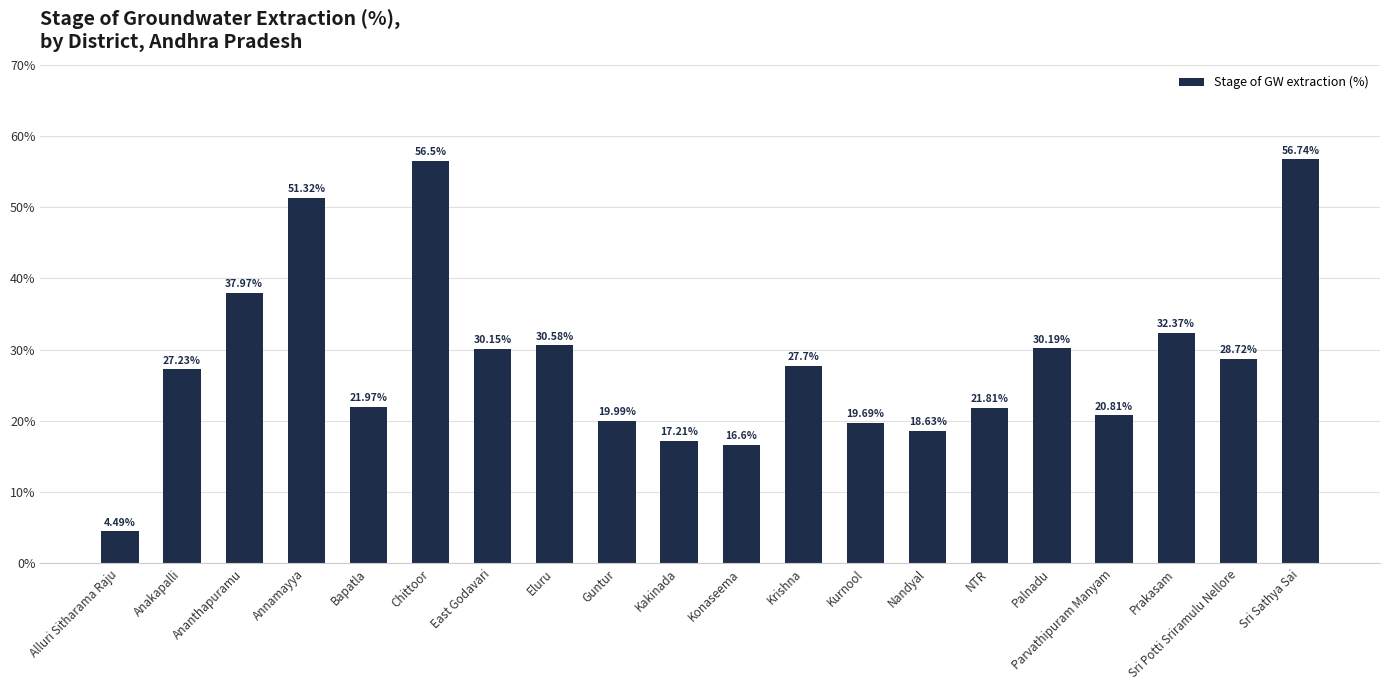

What is the sum of all values?

570.7